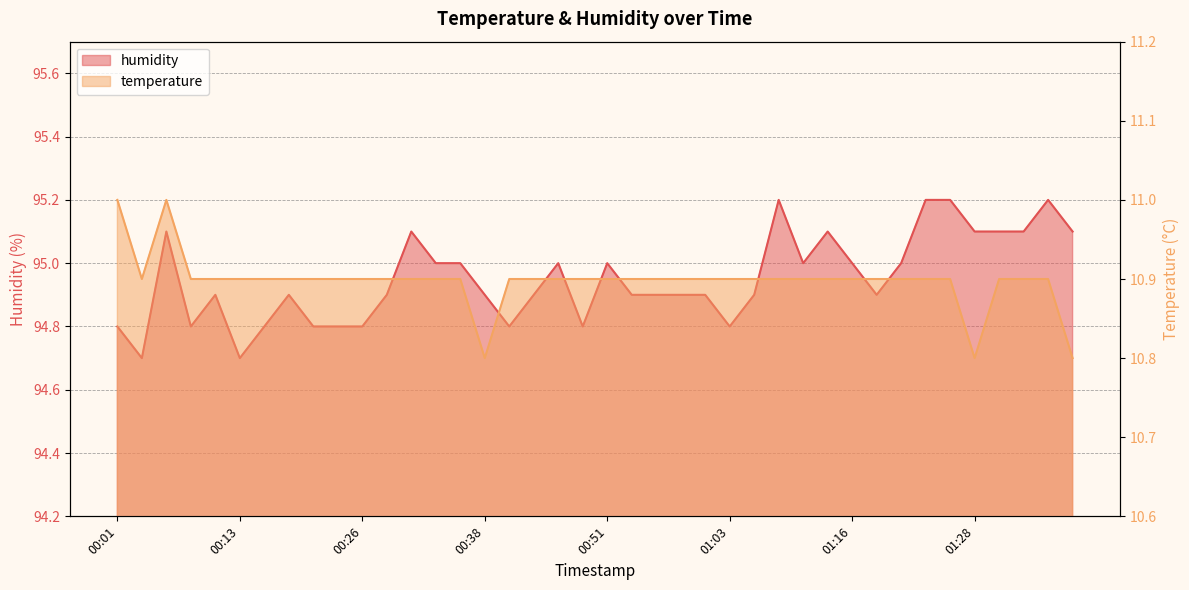

How many lines are shown in the chart?

2